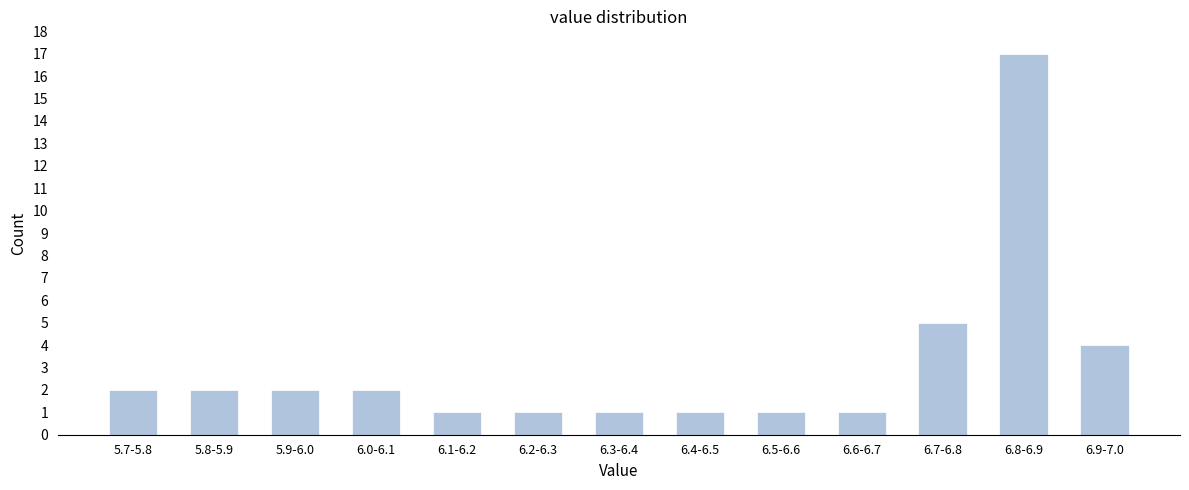

Reading left to right, what are all the values shown in this chart?

5.7-5.8=2	5.8-5.9=2	5.9-6.0=2	6.0-6.1=2	6.1-6.2=1	6.2-6.3=1	6.3-6.4=1	6.4-6.5=1	6.5-6.6=1	6.6-6.7=1	6.7-6.8=5	6.8-6.9=17	6.9-7.0=4